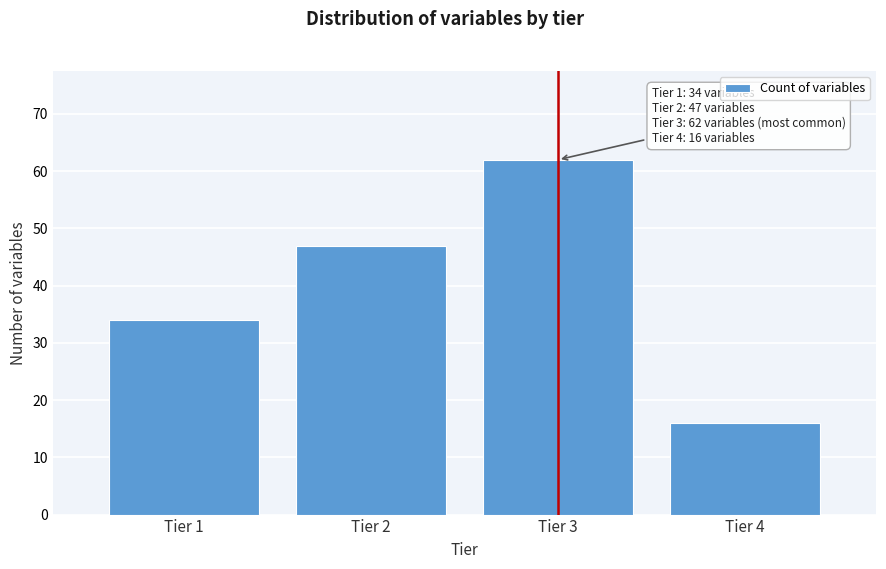

Reading left to right, transcribe all the data shown in this chart.

34	47	62	16